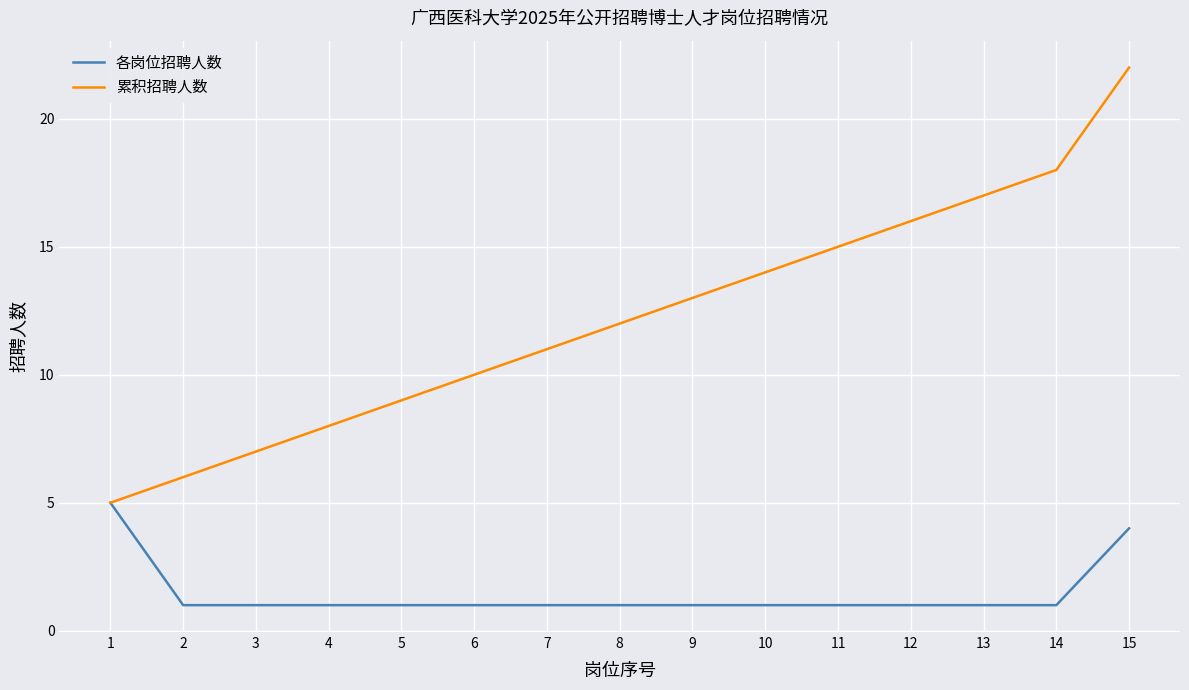

At which label is 累积招聘人数 closest to 13?

9